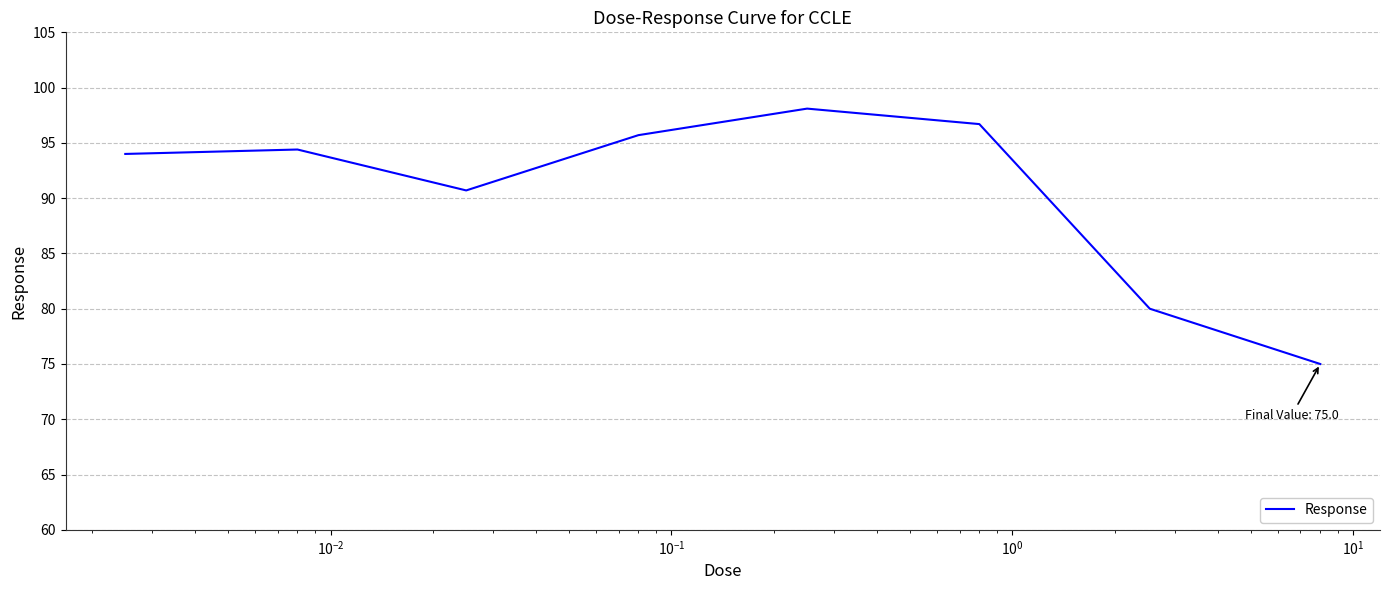

What is the smallest value displayed?

75.0